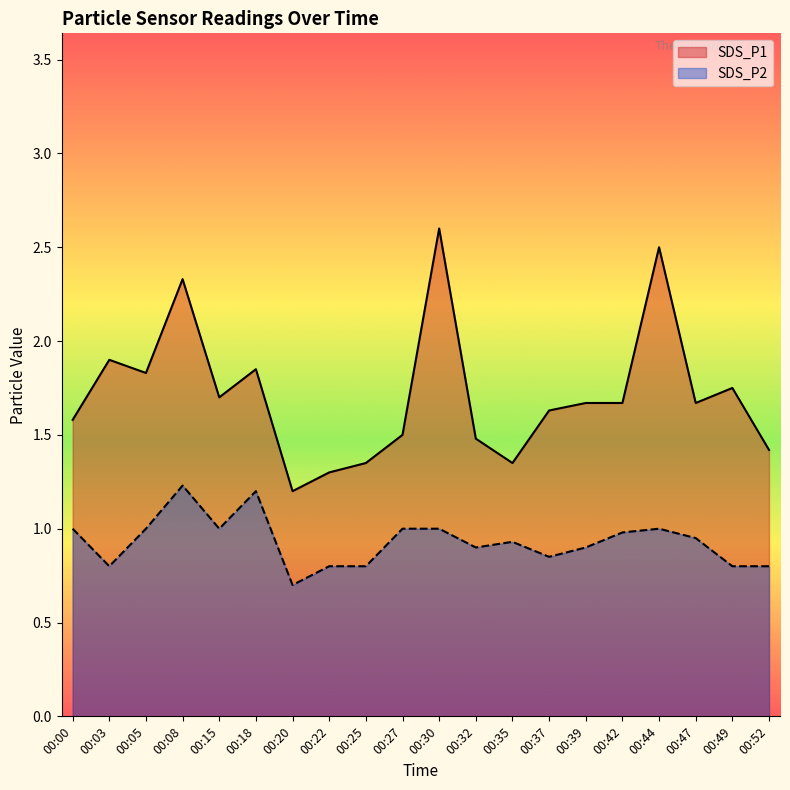

The value of SDS_P2 at 00:05 is 0.6. True or false?

False